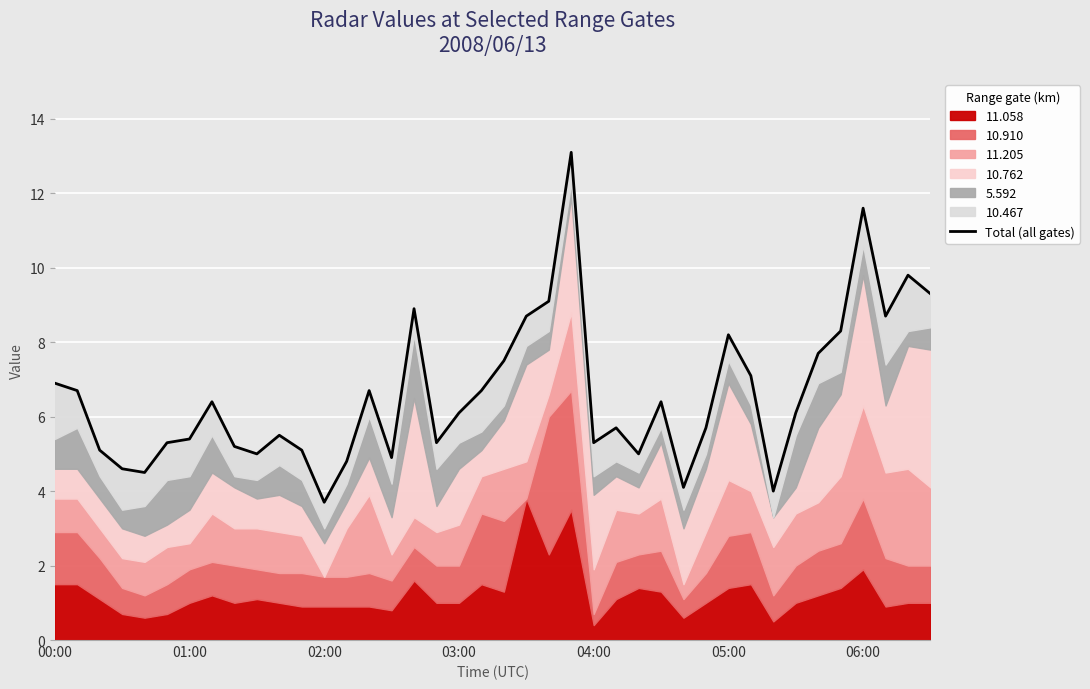

What is the sum of all values?

264.2